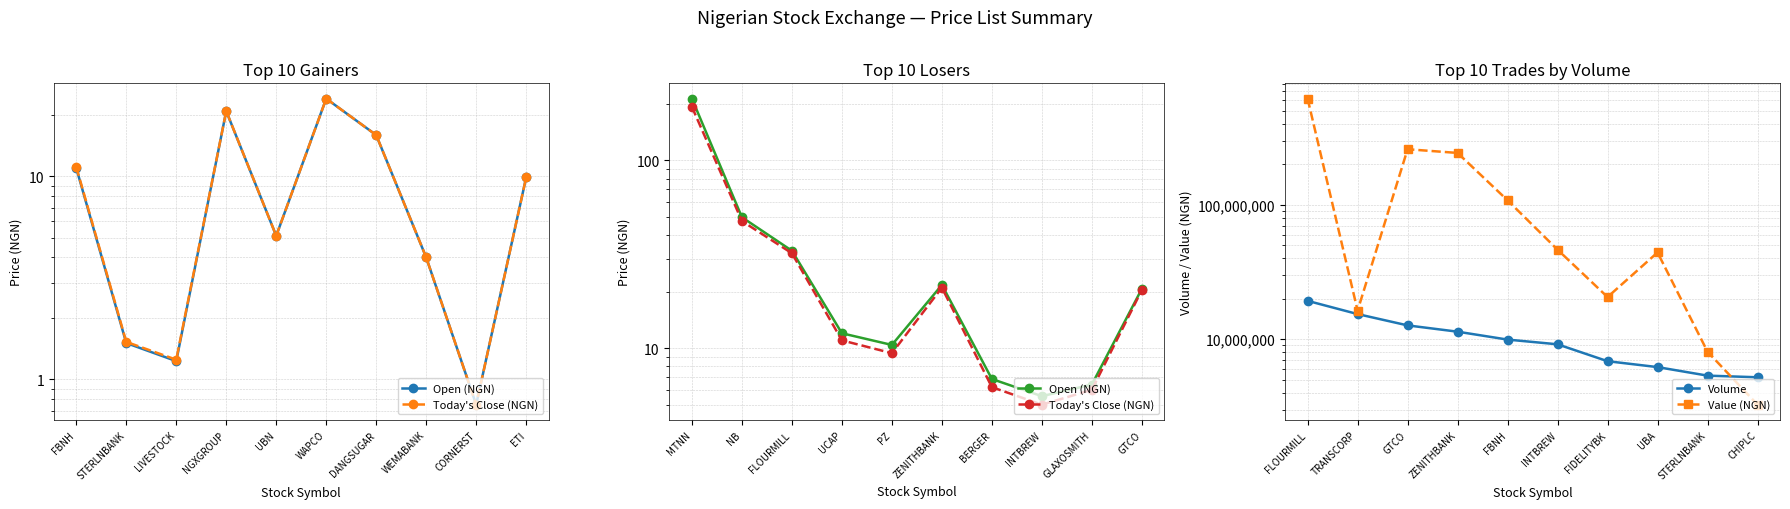

True or false: Value (NGN) and Open (NGN) intersect in this chart.

False